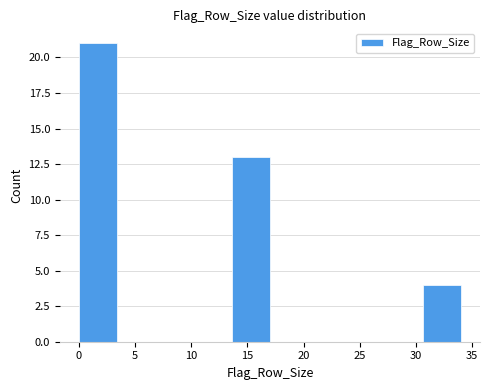

What is the height of the bar covering 0.0 to 3.4 on the x-axis? Neither the bar edges nor the heights are printed on the chart, so give them approximately, as read against the axes.

21